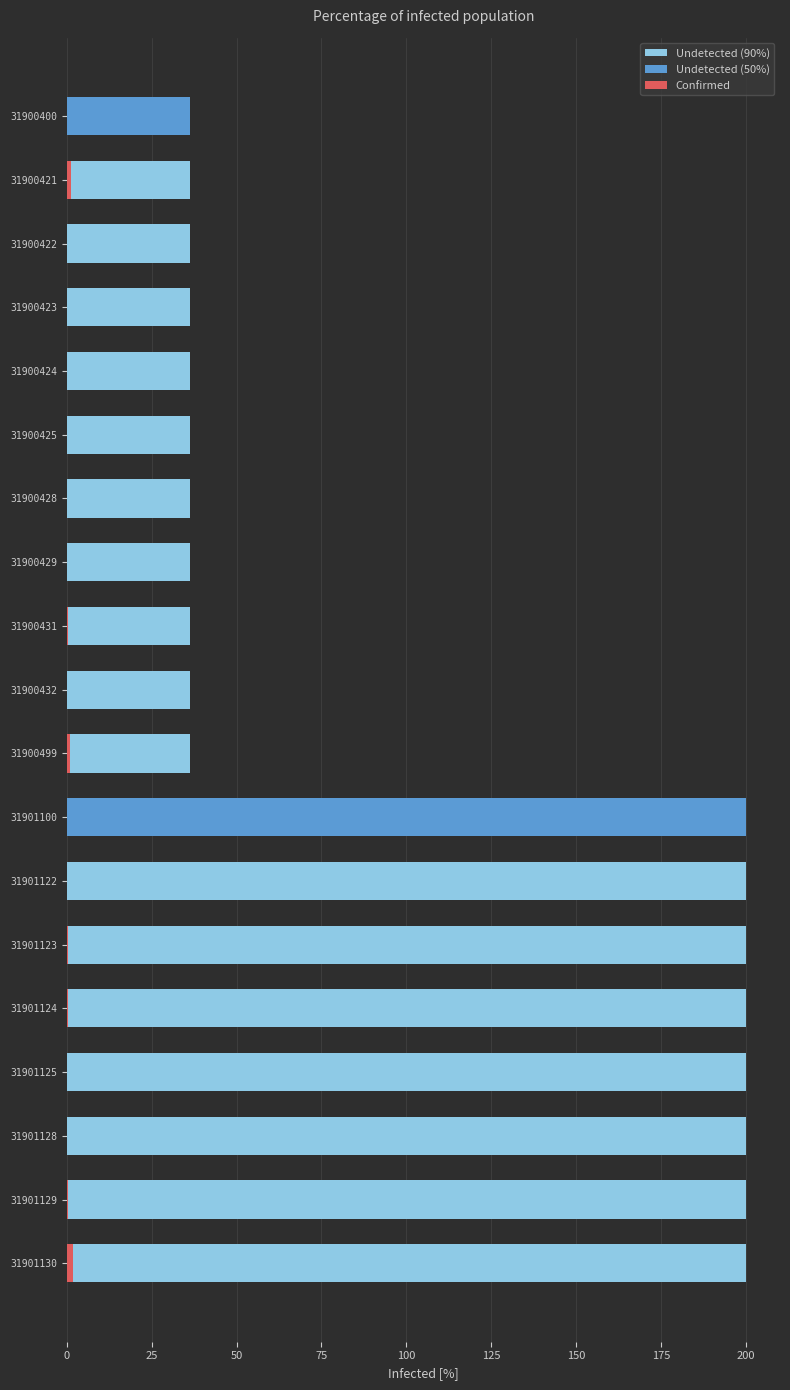

At how many categories does at least one series exceed 106?

8